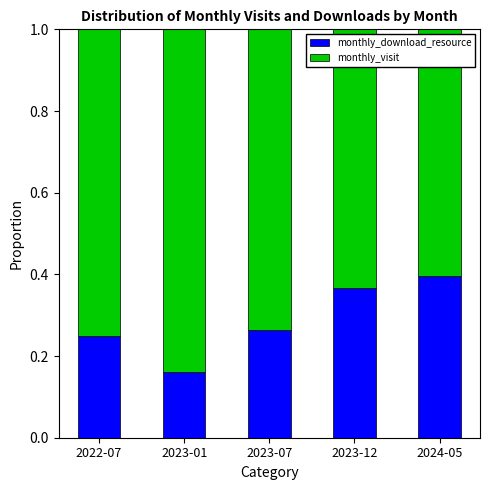

What is the sum of all monthly_download_resource values?

1.4